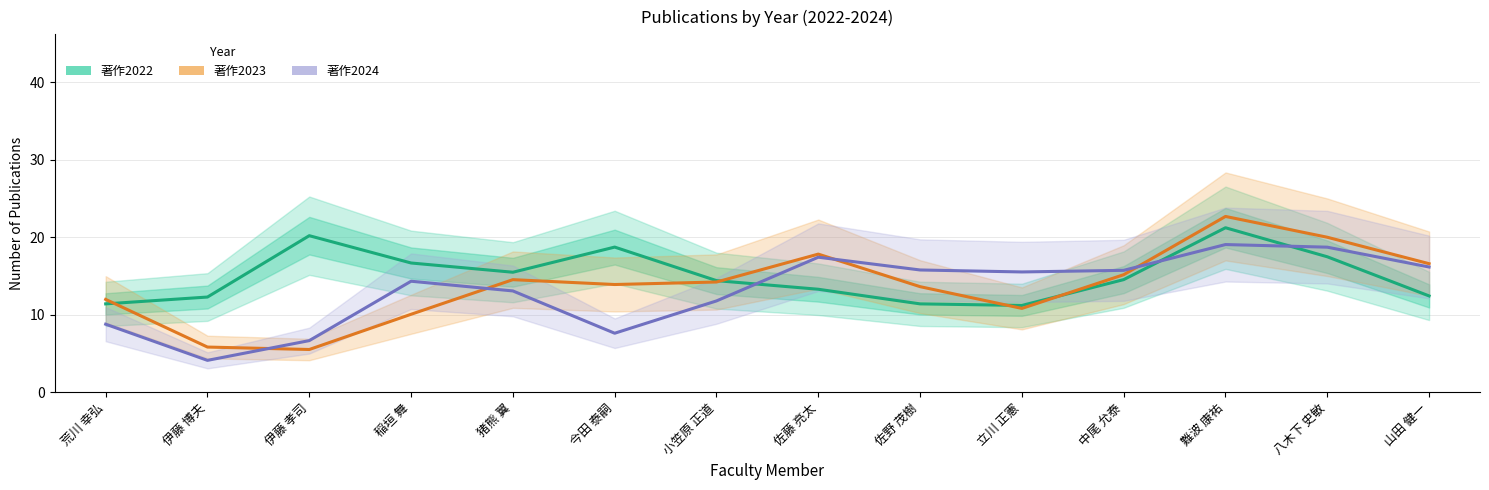

Which category has the highest value in the 著作2022 series?

難波 康祐